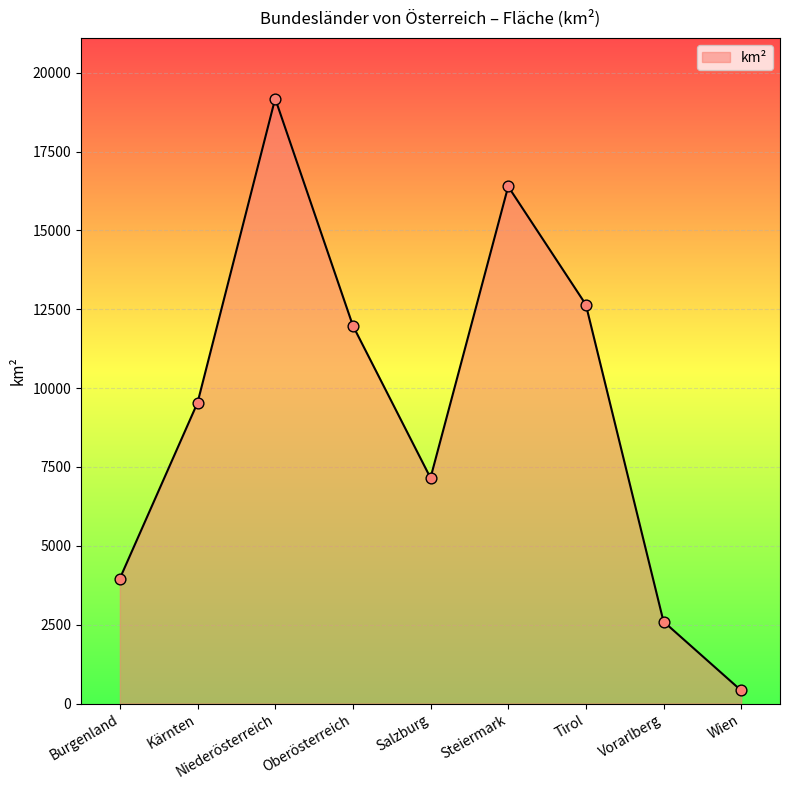

What is the change in value from Salzburg to Vorarlberg?

-4553